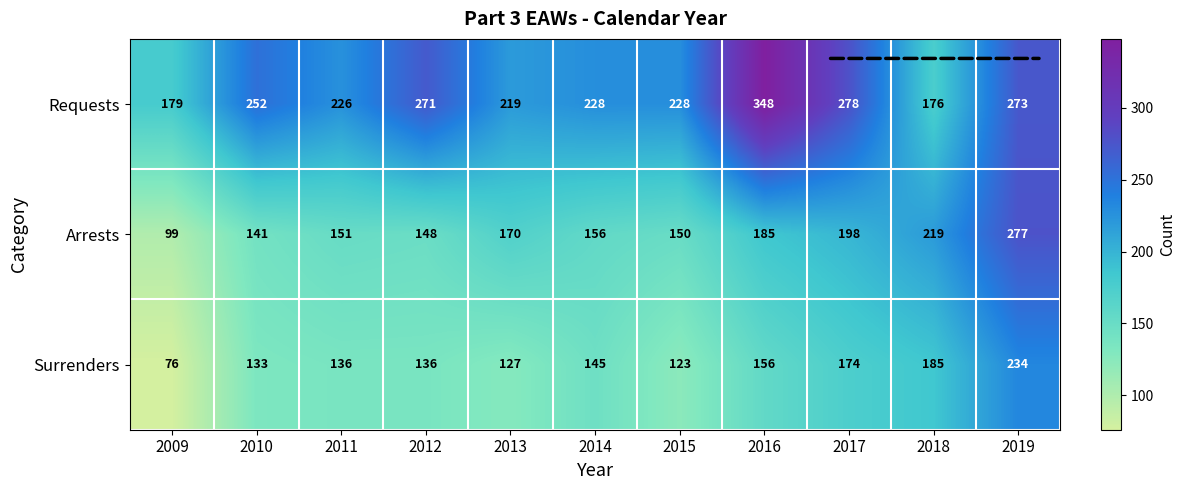

What is the sum of all Surrenders values?

1625